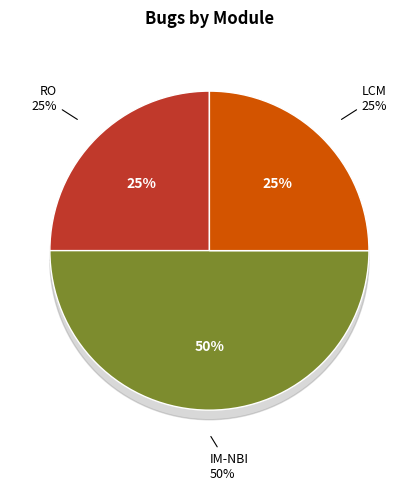

How much of the chart is everything except RO?

75.0%